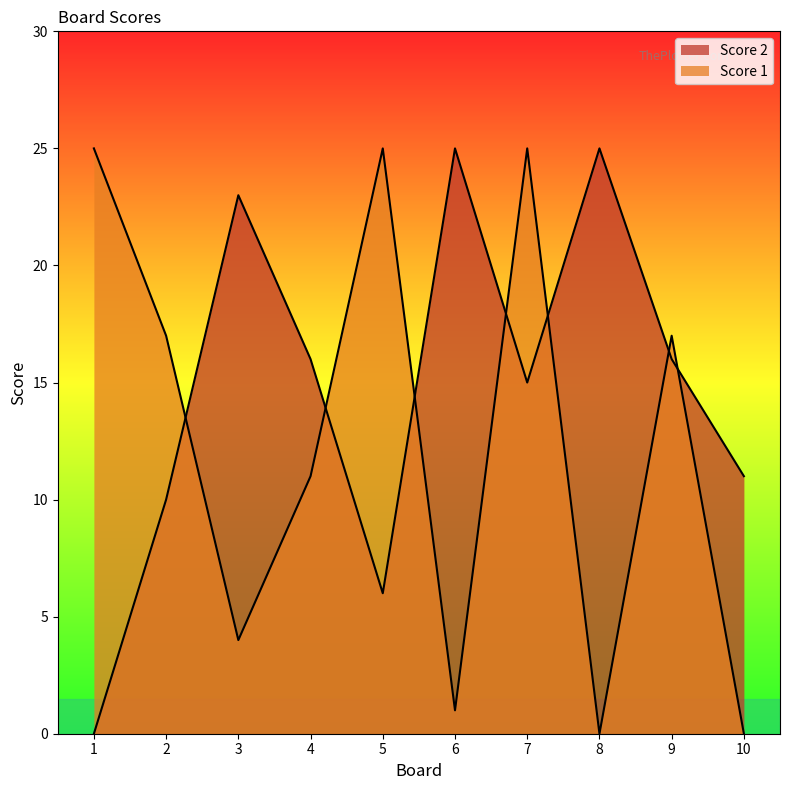

At which label does Score 2 reach its minimum?

1